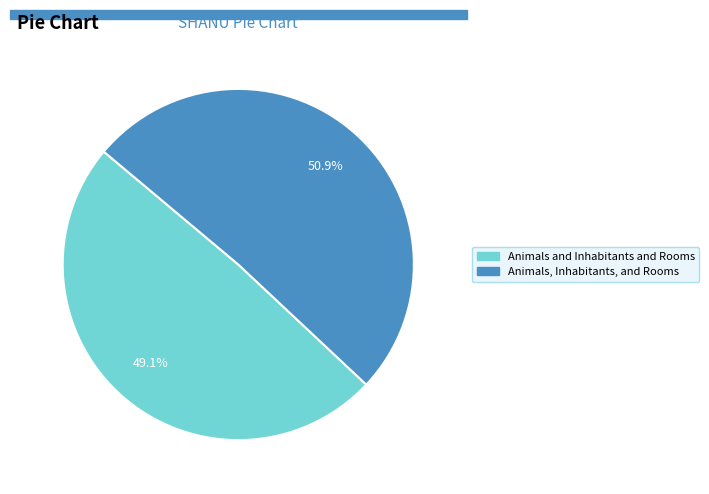

To the nearest percent, what is the average slice percentage?

50%